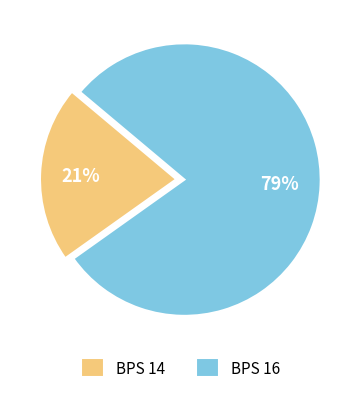

How many slices are in this pie chart?

2